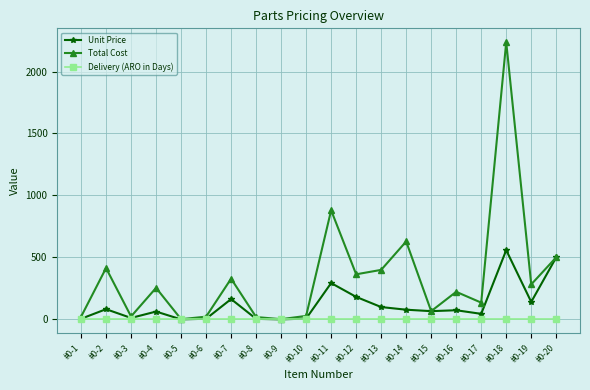

What is the maximum value shown in the chart?

2236.4